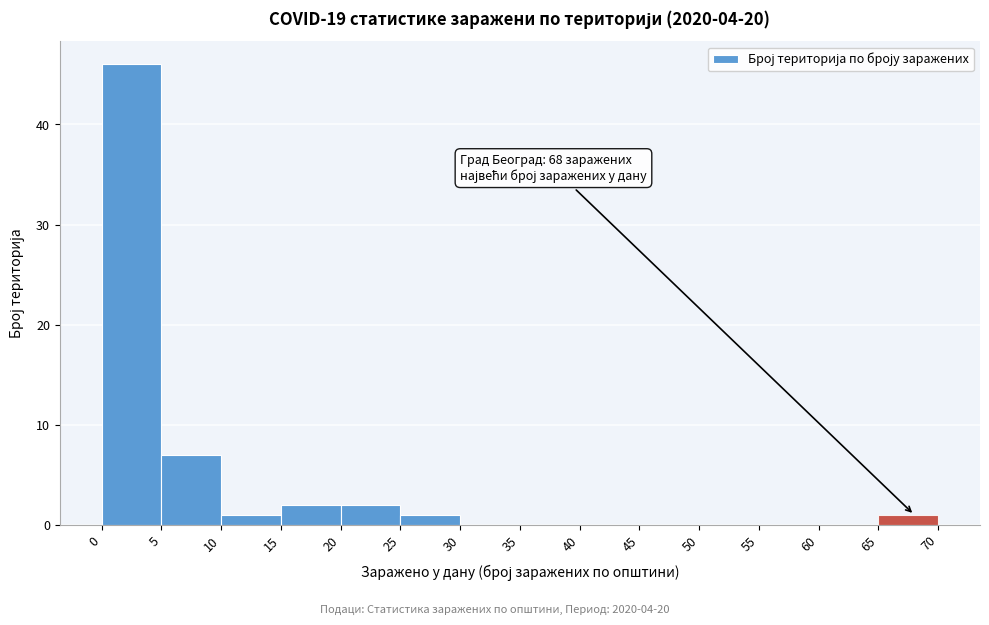

Over which range of the x-axis is the bar tallest?

0 to 5